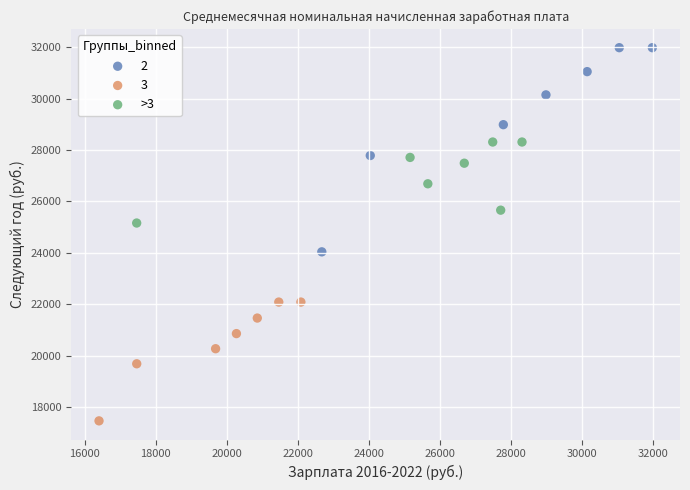

Which series reaches the minimum Y coordinate?

3